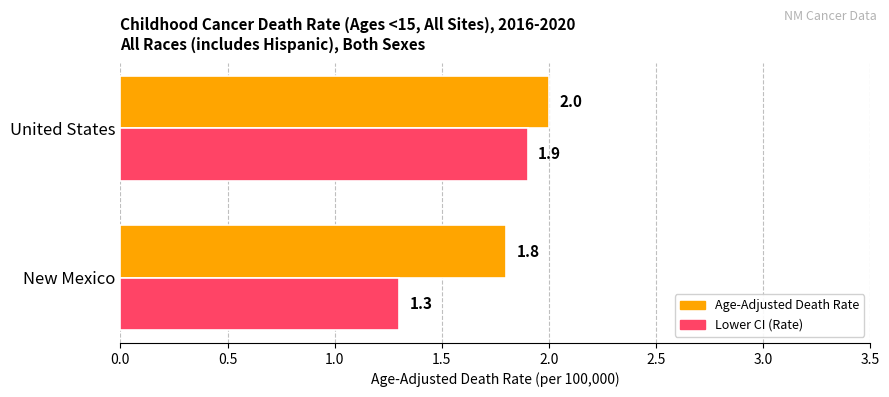

At which category is the sum across all series the highest?

United States